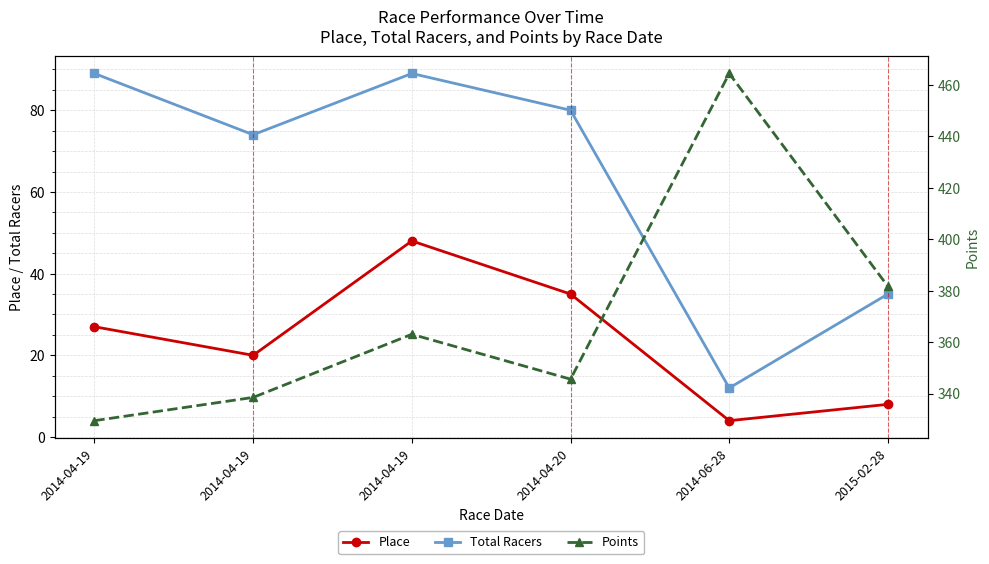

What is the average value of the Points series?

370.5